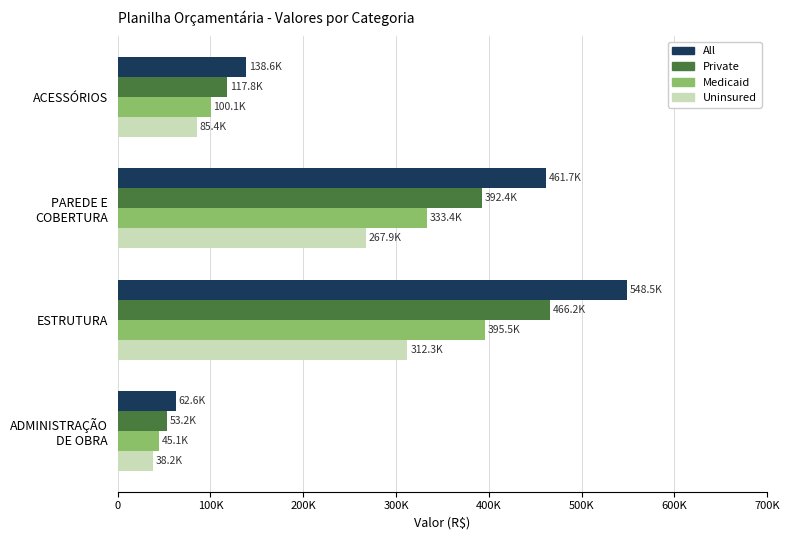

What are all the series names shown in the legend?

All, Private, Medicaid, Uninsured